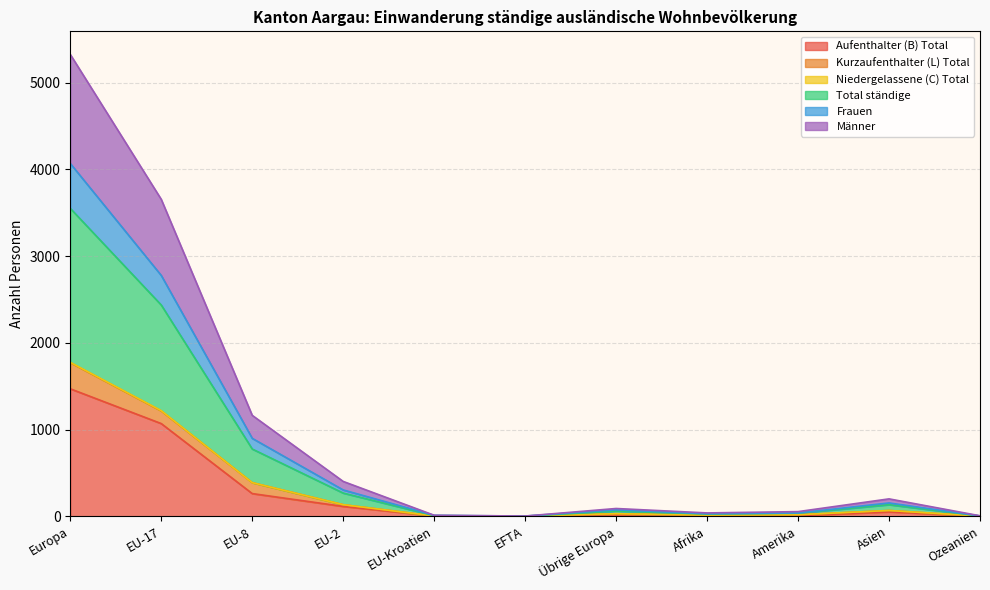

True or false: Frauen and Total ständige cross at least once.

False